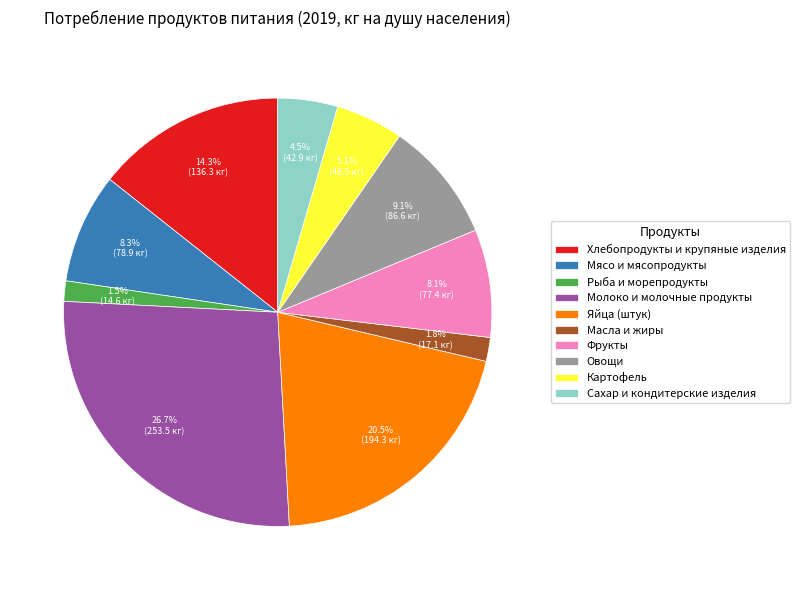

What percentage is the Овощи slice, to the nearest percent?

9%